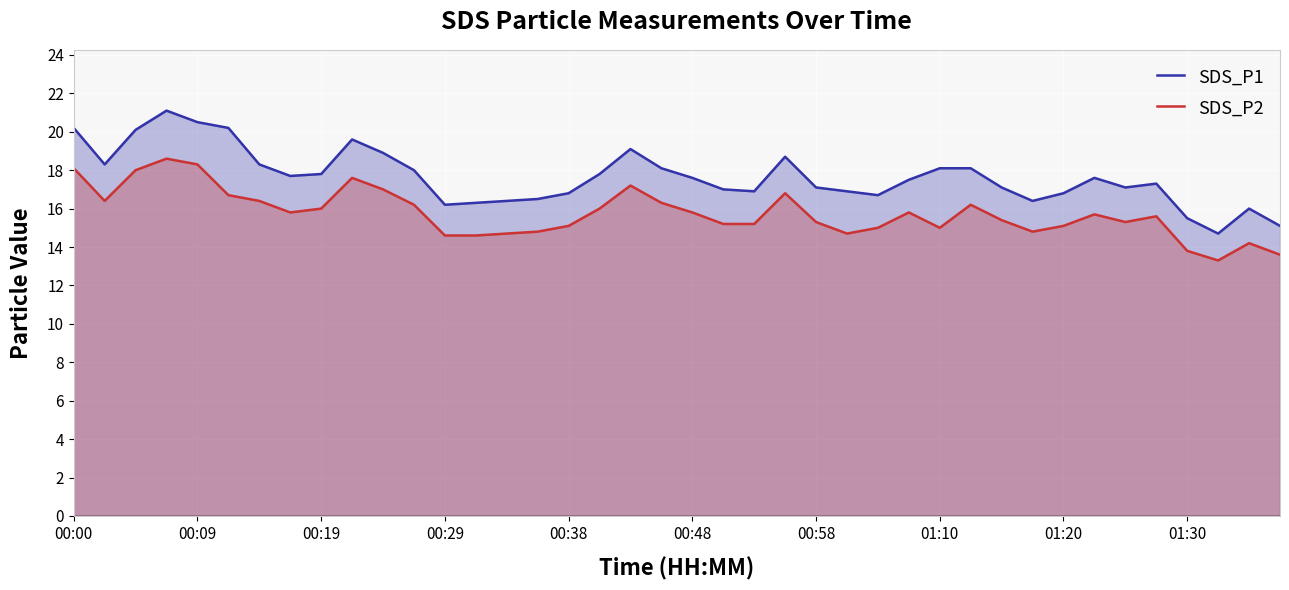

In SDS_P2, how many points are lower than both neighbors (excluding endpoints)?

7